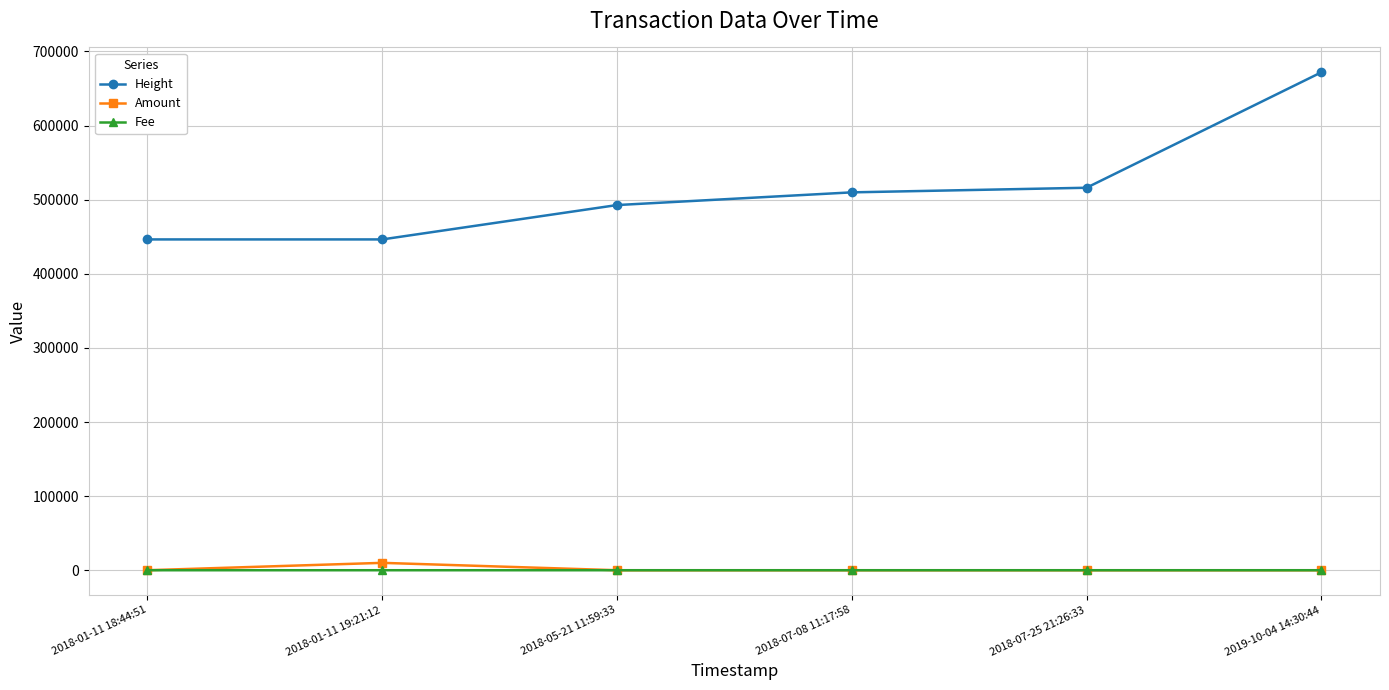

Does the chart have visible grid lines?

Yes